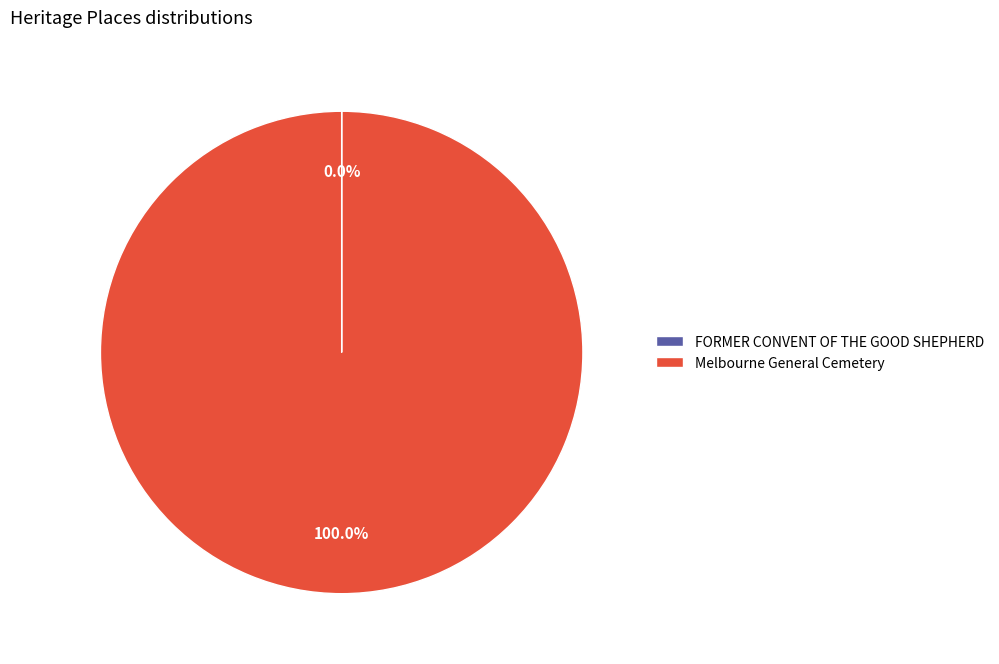

To the nearest percent, what portion does Melbourne General Cemetery represent?

100%